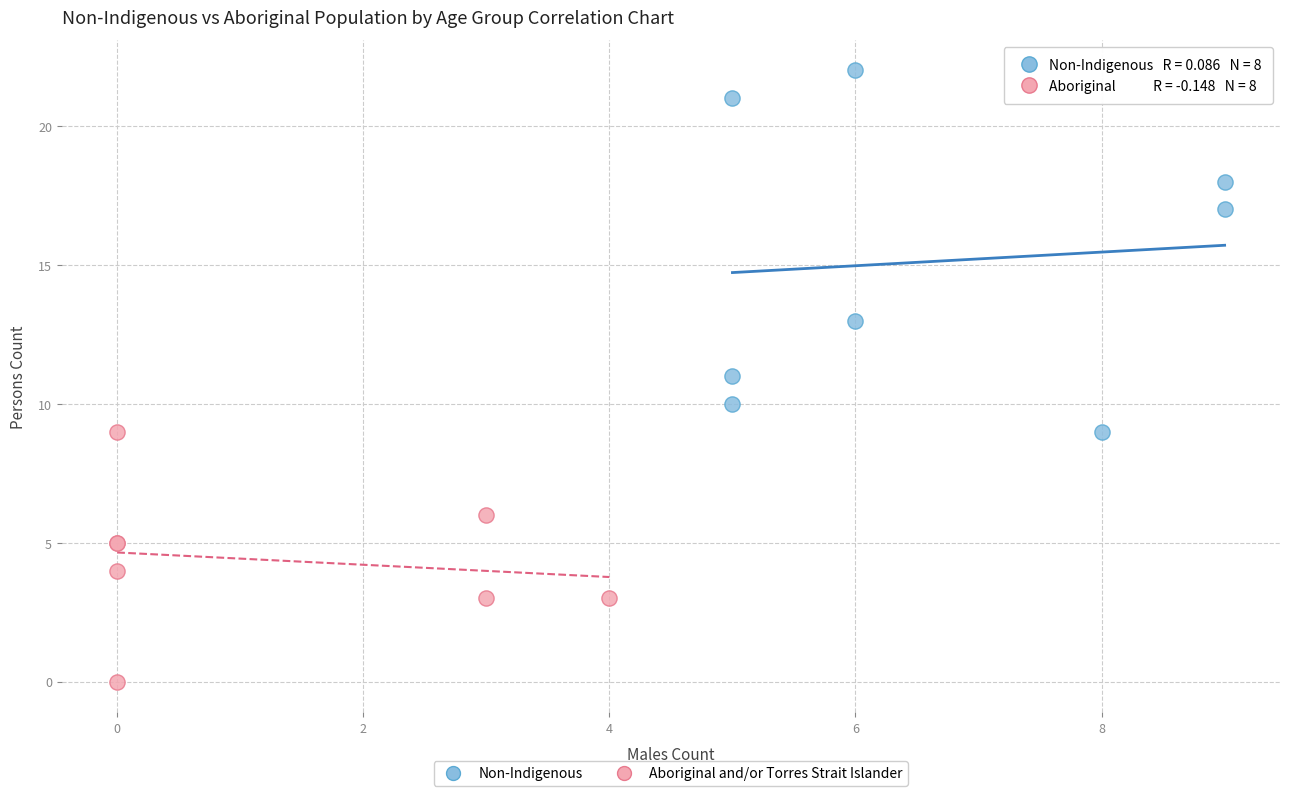

Which series has the largest Y range (max minus min)?

Non-Indigenous